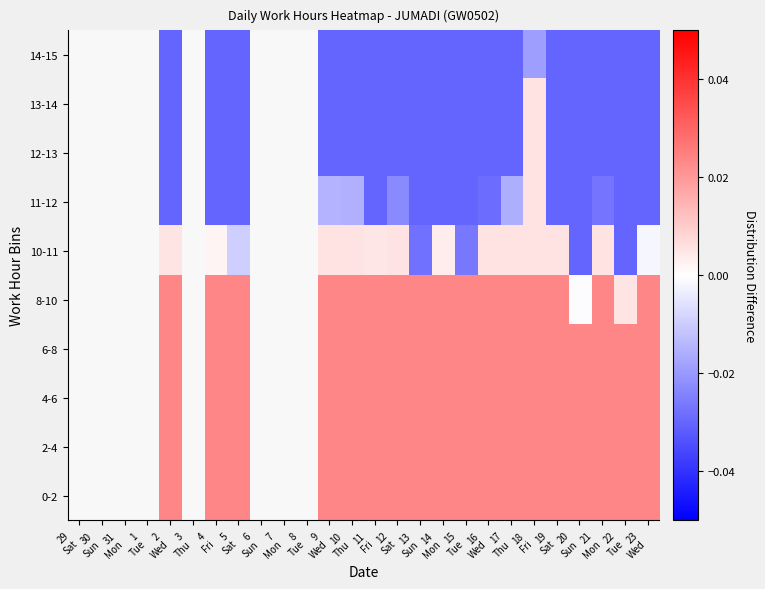

Which category has the lowest value across all series?

20
Sun